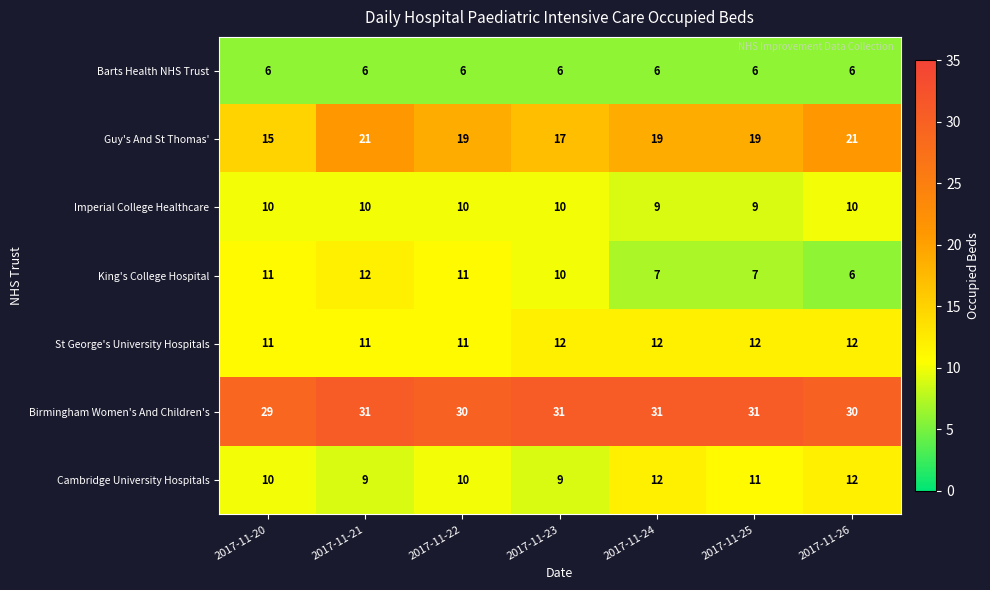

The value of Birmingham Women's And Children's at 2017-11-22 is 53. True or false?

False